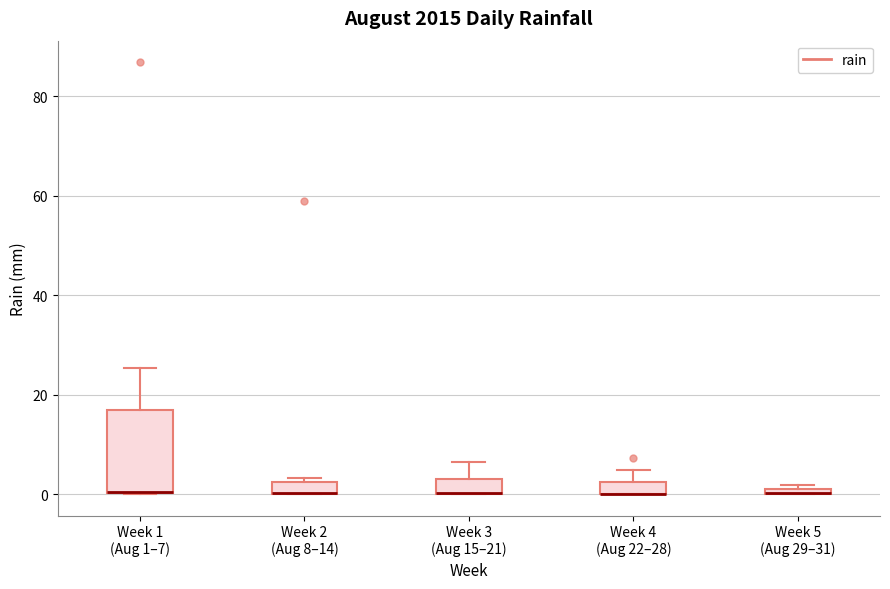

Where does the upper whisker of the box for Week 1 (Aug 1–7) end on the y-axis? The values are not printed on the chart, so give them approximately, as read against the axis.

26